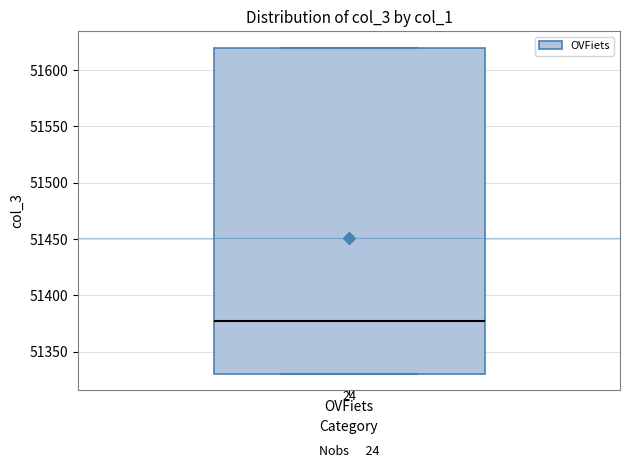

Read this box plot against the y-axis: the position of the median line, the range covered by the box, and the ends of both whiskers. The values are not printed on the chart, so give them approximately, as read against the axis.

median 51375, box 51330 to 51620, whiskers 51330 to 51620